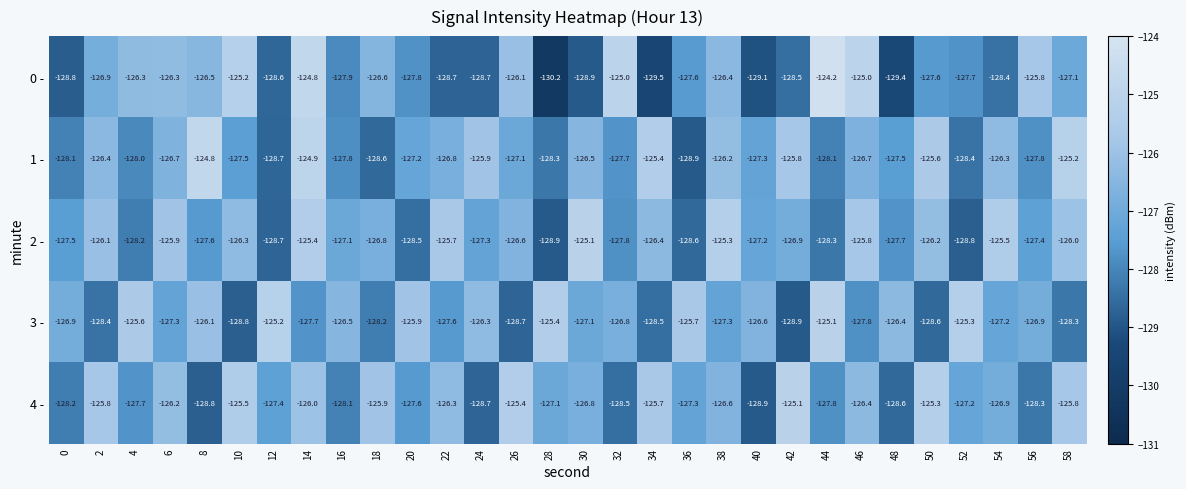

At how many categories does at least one series exceed -129?

30